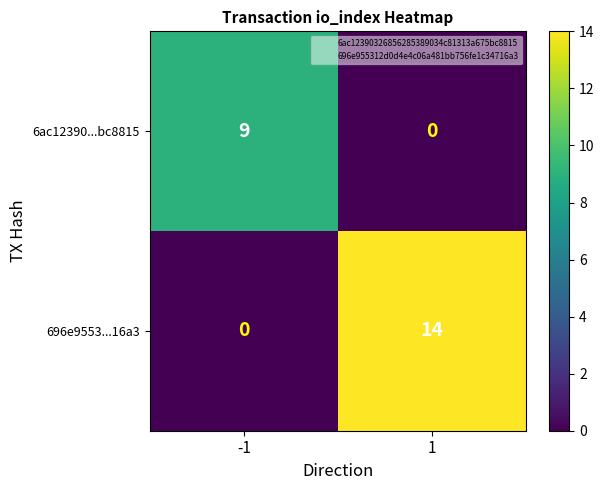

Which label corresponds to the largest value in the chart?

1